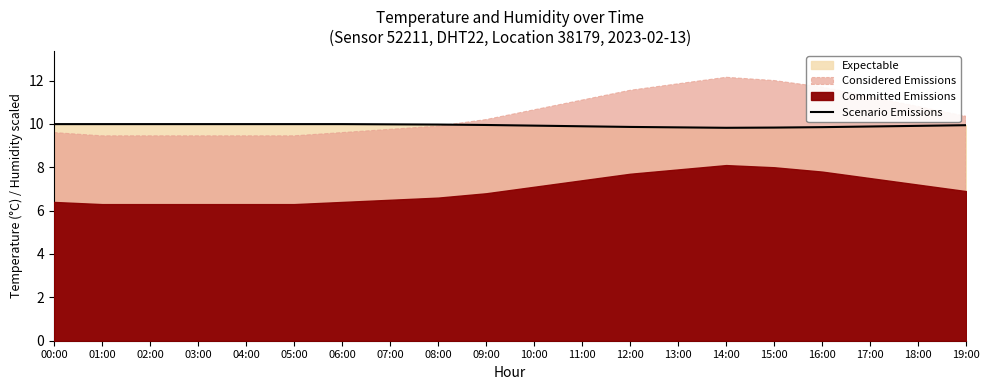

List the labels in order of value, smallest first.

14:00, 15:00, 13:00, 16:00, 12:00, 17:00, 11:00, 18:00, 10:00, 19:00, 09:00, 08:00, 07:00, 00:00, 01:00, 02:00, 03:00, 04:00, 05:00, 06:00